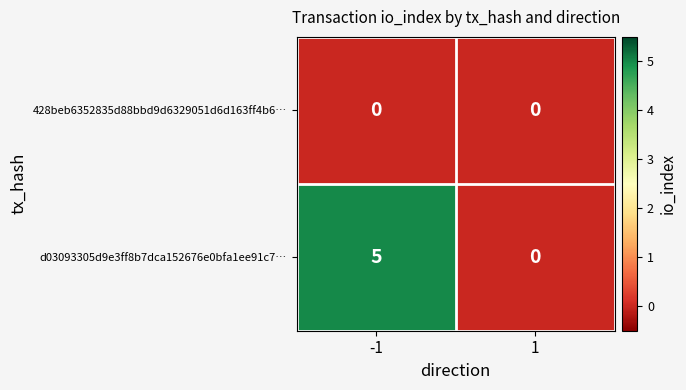

Which series has the widest spread of values?

d03093305d9e3ff8b7dca152676e0bfa1ee91c7…